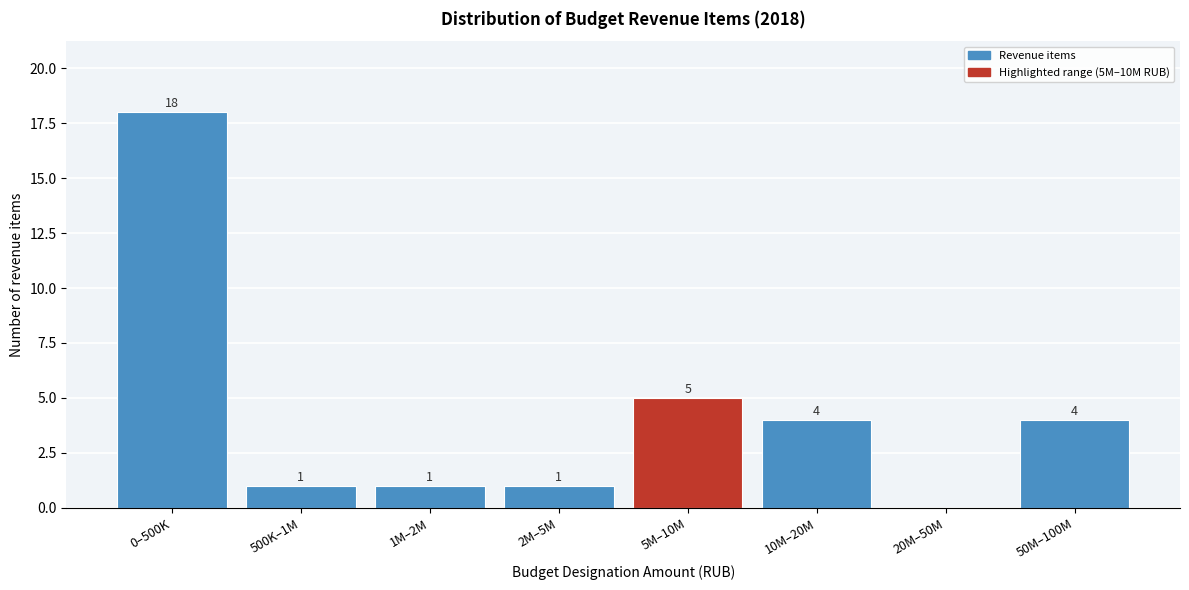

Reading left to right, extract all data points from this chart.

0–500K=18	500K–1M=1	1M–2M=1	2M–5M=1	5M–10M=5	10M–20M=4	20M–50M=0	50M–100M=4